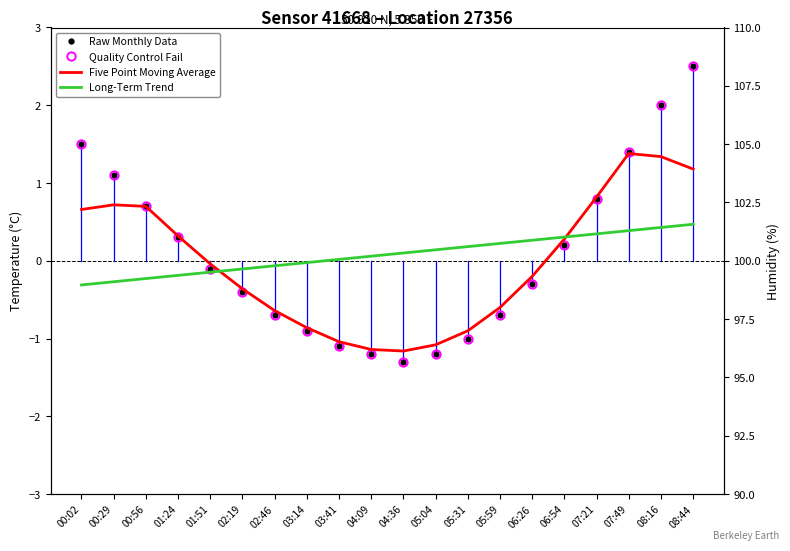

What is the difference between the highest and lowest values at 03:41?

1.1